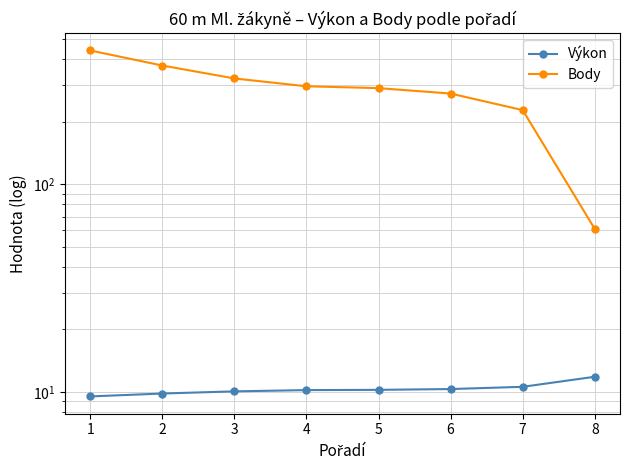

True or false: Body has a value of 624.3 at 1.

False